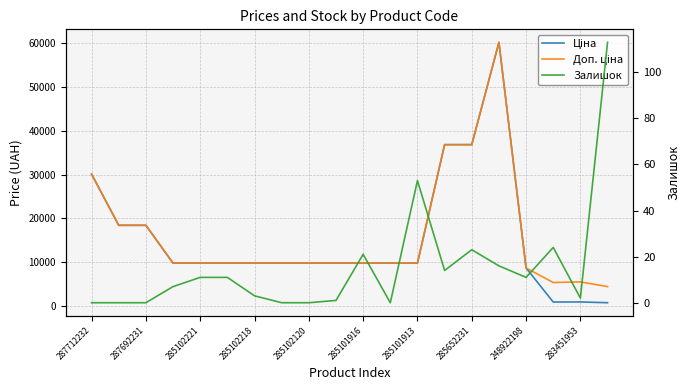

True or false: Залишок and Ціна intersect in this chart.

False